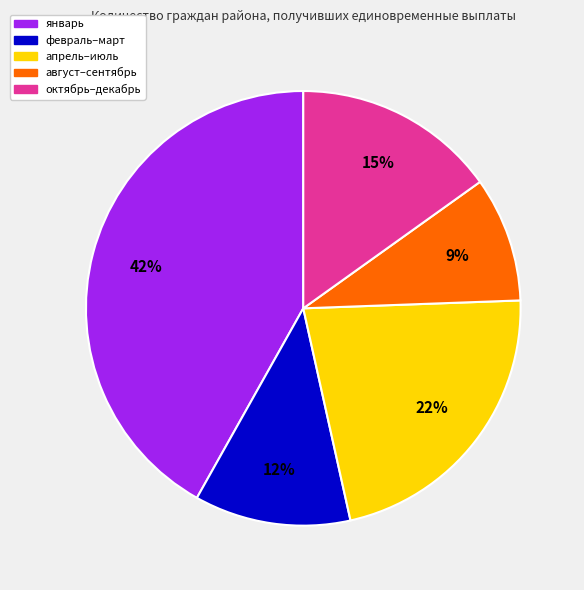

Does any single category account for the majority?

No